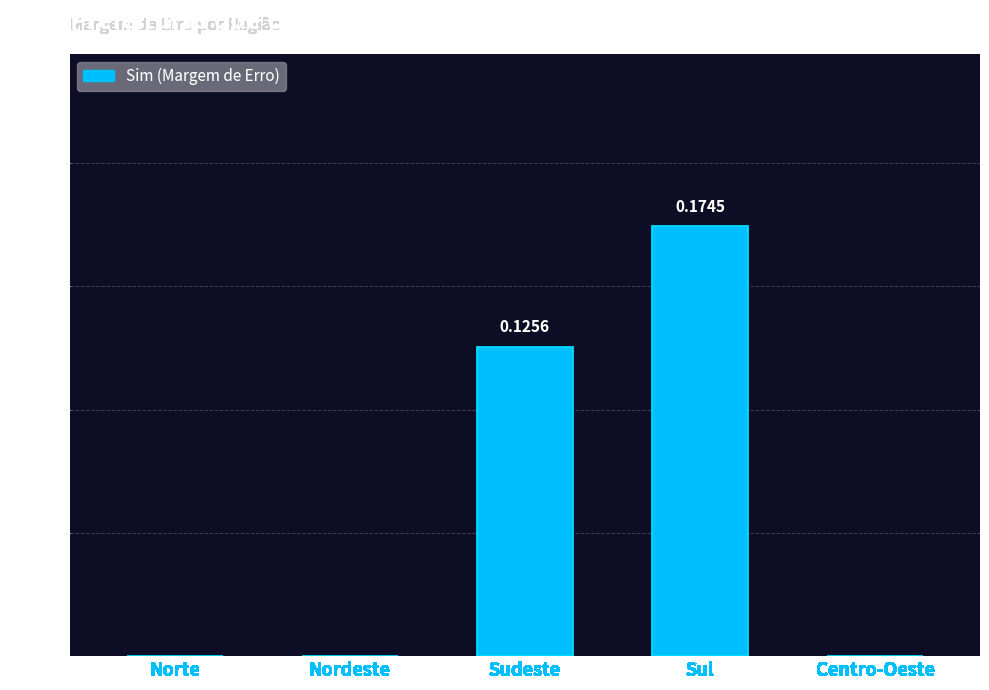

At which category does the chart reach its peak across all series?

Sul